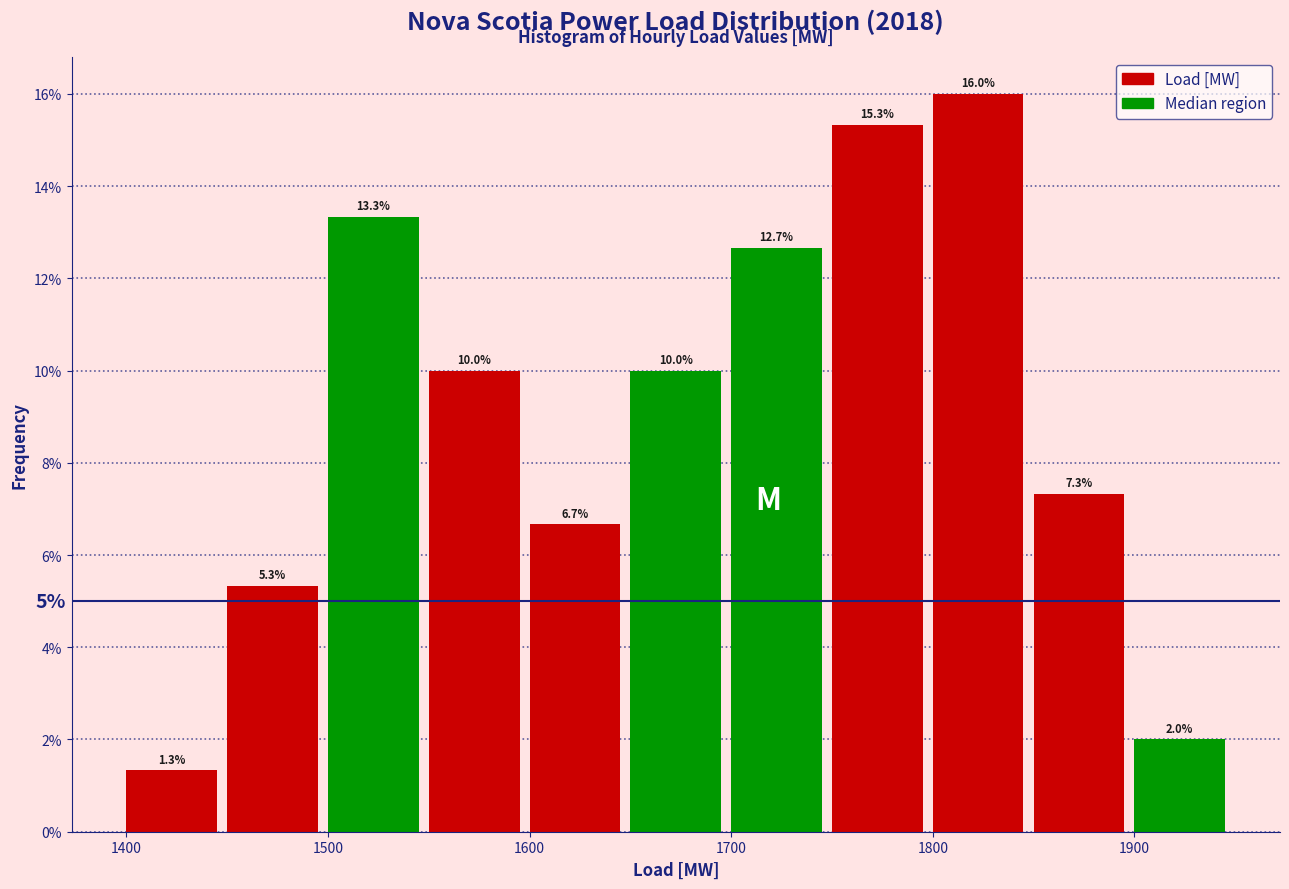

Which range on the x-axis has the tallest bar?

1800 to 1850